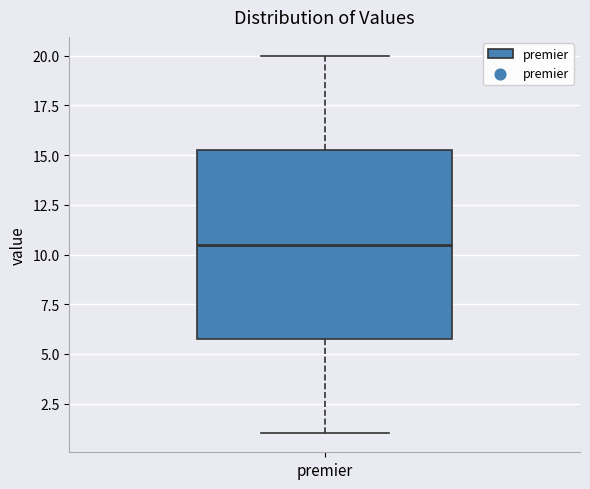

Read this box plot against the y-axis: the position of the median line, the range covered by the box, and the ends of both whiskers. The values are not printed on the chart, so give them approximately, as read against the axis.

median 10.5, box 6.0 to 15.5, whiskers 1.0 to 20.0